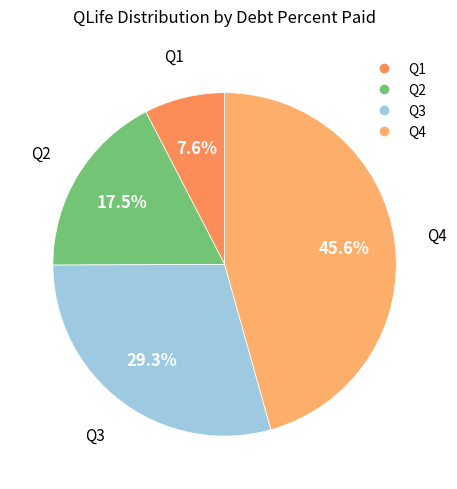

To the nearest percent, what is the difference between the largest and smallest slice percentages?

38%